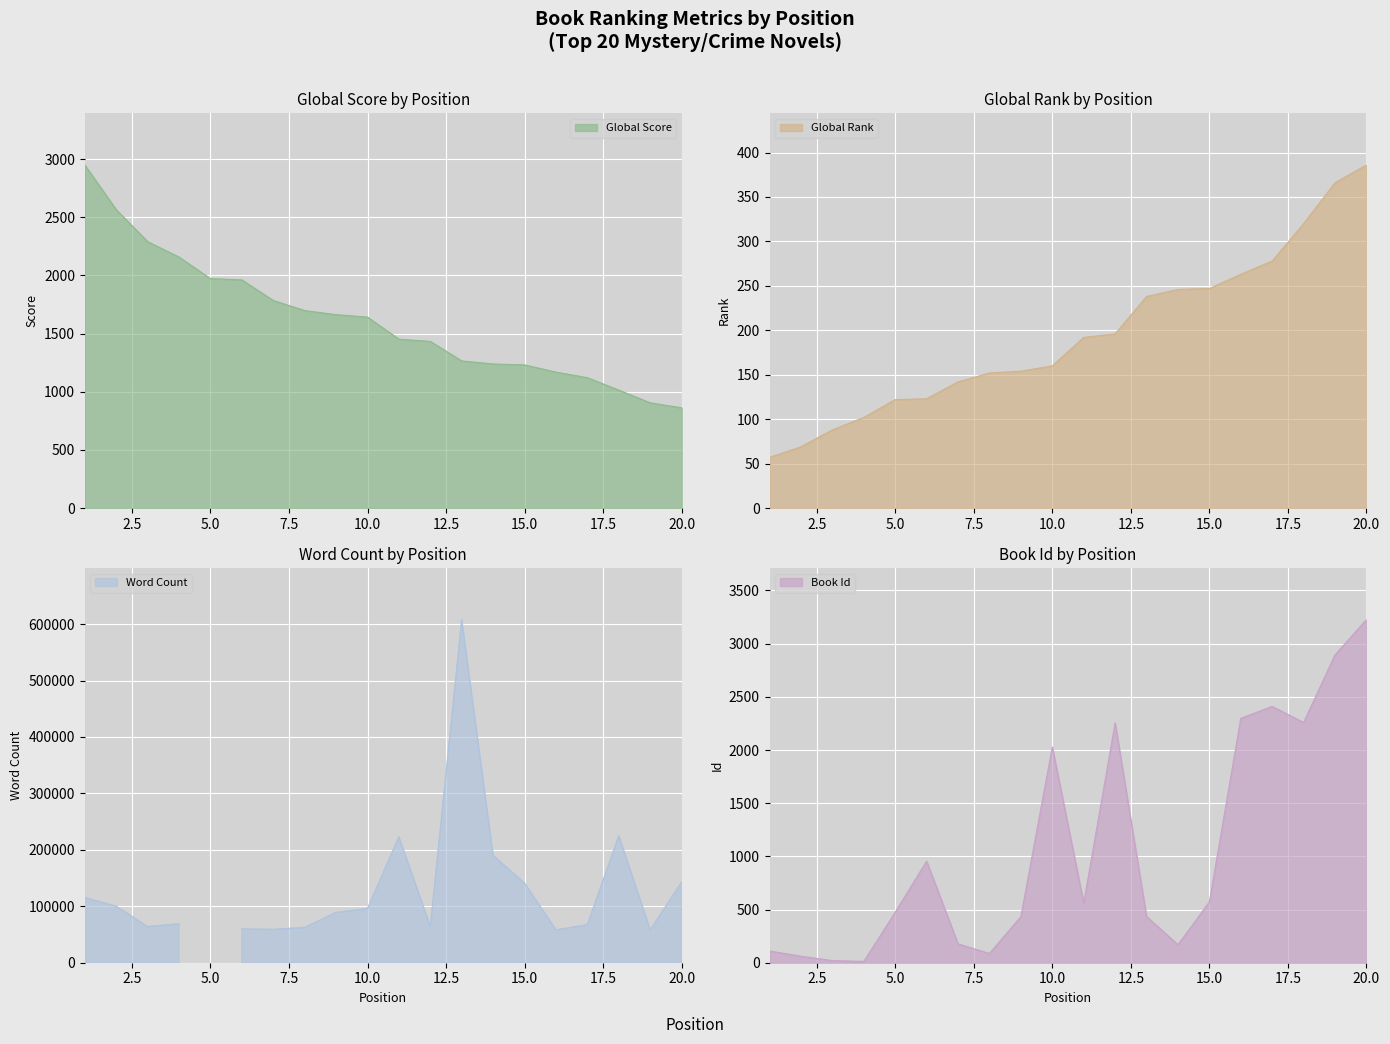

After their last crossing, which series has the higher values: Id or Global Score?

Id